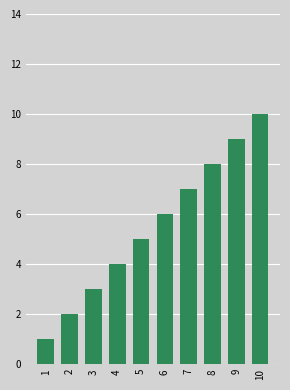

At which category does the chart reach its peak across all series?

10